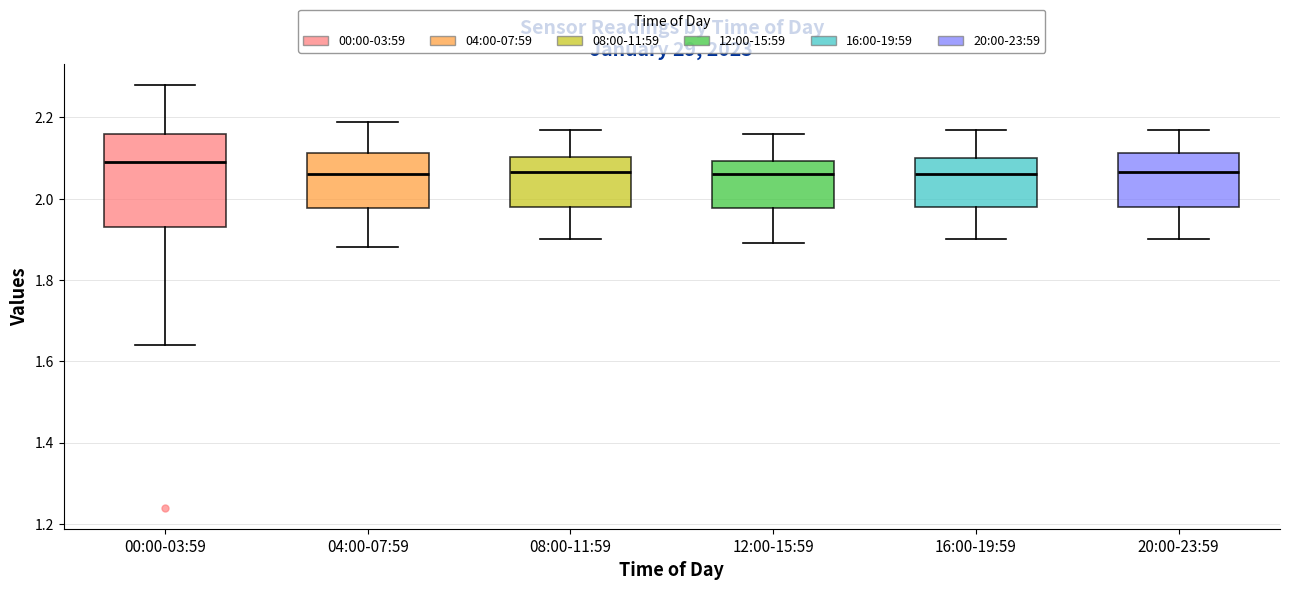

Reading left to right, read every box against the y-axis: the position of its median line, the range the box covers, and the ends of its whiskers. The values are not printed on the chart, so give them approximately, as read against the axis.

00:00-03:59: median 2.10, box 1.94 to 2.16, whiskers 1.64 to 2.28
04:00-07:59: median 2.06, box 1.98 to 2.12, whiskers 1.88 to 2.20
08:00-11:59: median 2.06, box 1.98 to 2.10, whiskers 1.90 to 2.18
12:00-15:59: median 2.06, box 1.98 to 2.10, whiskers 1.90 to 2.16
16:00-19:59: median 2.06, box 1.98 to 2.10, whiskers 1.90 to 2.18
20:00-23:59: median 2.06, box 1.98 to 2.12, whiskers 1.90 to 2.18